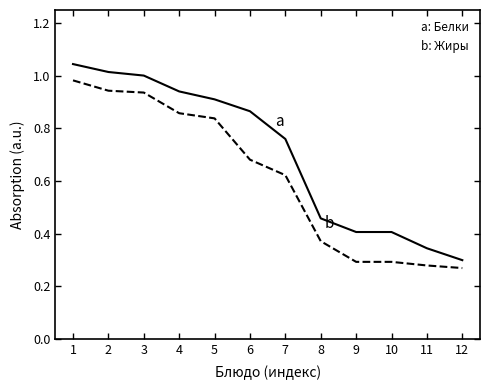

What is the total value across all series at 1?

2.0